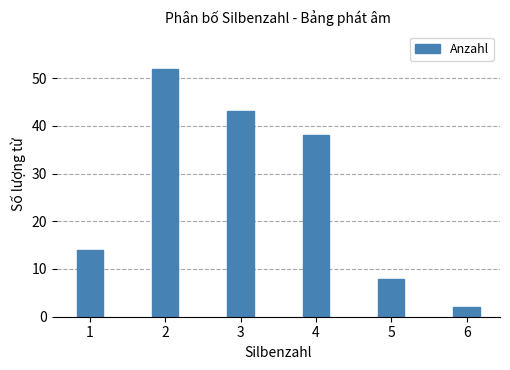

What is the value of the 2nd bar from the left?

52